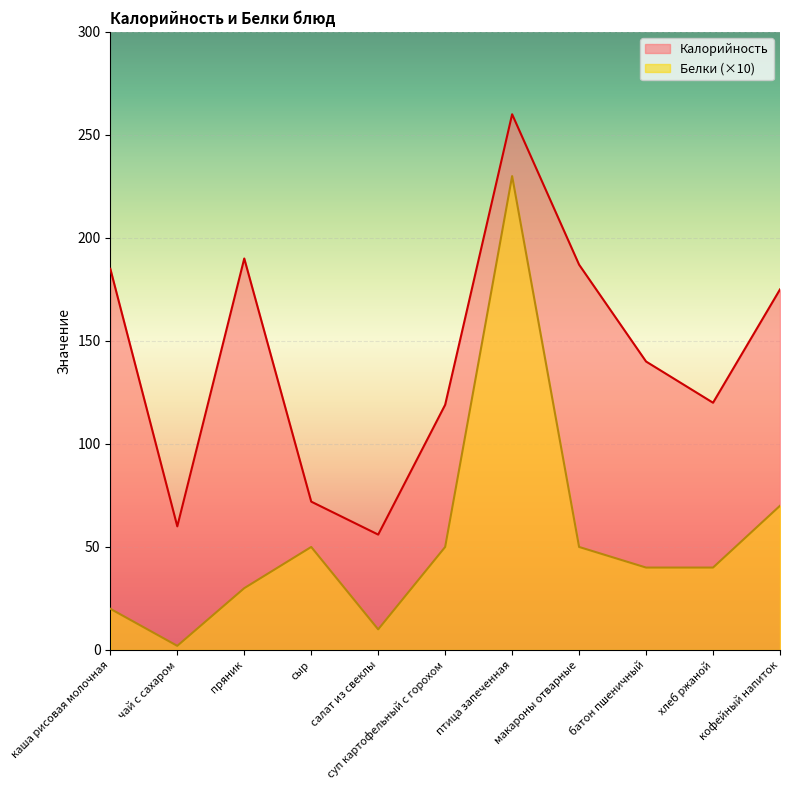

Read the Белки value at птица запеченная.

230